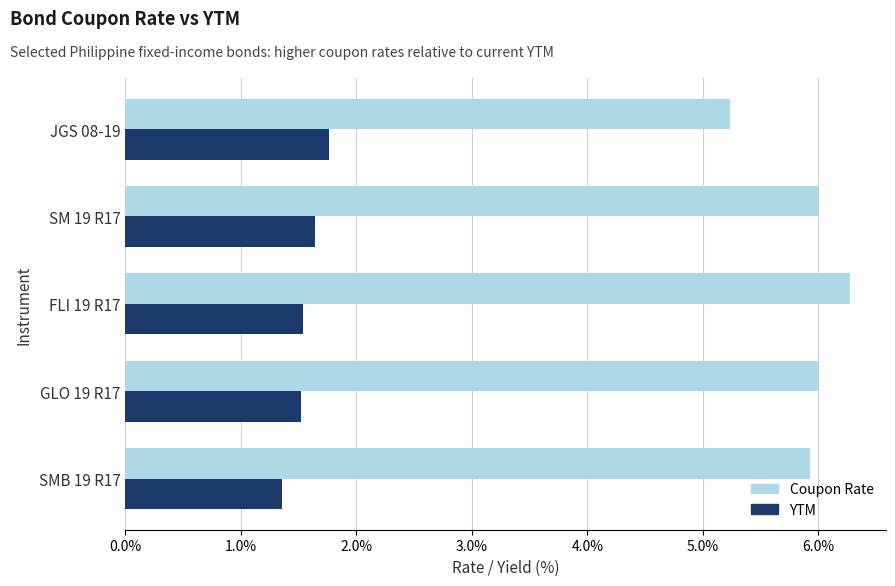

What are all the series names shown in the legend?

Coupon Rate, YTM